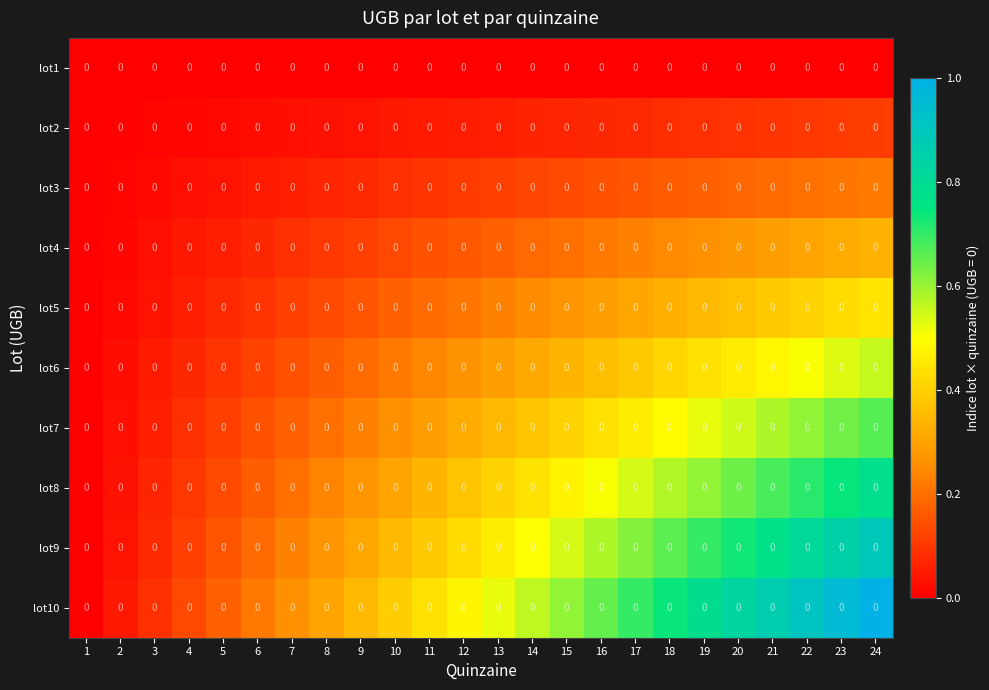

Reading left to right, extract all data points from this chart.

lot1: 1=0.0	2=0.0	3=0.0	4=0.0	5=0.0	6=0.0	7=0.0	8=0.0	9=0.0	10=0.0	11=0.0	12=0.0	13=0.0	14=0.0	15=0.0	16=0.0	17=0.0	18=0.0	19=0.0	20=0.0	21=0.0	22=0.0	23=0.0	24=0.0
lot2: 1=0.0	2=0.0	3=0.0	4=0.0	5=0.0	6=0.0	7=0.0	8=0.0	9=0.0	10=0.0	11=0.0	12=0.0	13=0.0	14=0.0	15=0.0	16=0.0	17=0.0	18=0.0	19=0.0	20=0.0	21=0.0	22=0.0	23=0.0	24=0.0
lot3: 1=0.0	2=0.0	3=0.0	4=0.0	5=0.0	6=0.0	7=0.0	8=0.0	9=0.0	10=0.0	11=0.0	12=0.0	13=0.0	14=0.0	15=0.0	16=0.0	17=0.0	18=0.0	19=0.0	20=0.0	21=0.0	22=0.0	23=0.0	24=0.0
lot4: 1=0.0	2=0.0	3=0.0	4=0.0	5=0.0	6=0.0	7=0.0	8=0.0	9=0.0	10=0.0	11=0.0	12=0.0	13=0.0	14=0.0	15=0.0	16=0.0	17=0.0	18=0.0	19=0.0	20=0.0	21=0.0	22=0.0	23=0.0	24=0.0
lot5: 1=0.0	2=0.0	3=0.0	4=0.0	5=0.0	6=0.0	7=0.0	8=0.0	9=0.0	10=0.0	11=0.0	12=0.0	13=0.0	14=0.0	15=0.0	16=0.0	17=0.0	18=0.0	19=0.0	20=0.0	21=0.0	22=0.0	23=0.0	24=0.0
lot6: 1=0.0	2=0.0	3=0.0	4=0.0	5=0.0	6=0.0	7=0.0	8=0.0	9=0.0	10=0.0	11=0.0	12=0.0	13=0.0	14=0.0	15=0.0	16=0.0	17=0.0	18=0.0	19=0.0	20=0.0	21=0.0	22=0.0	23=0.0	24=0.0
lot7: 1=0.0	2=0.0	3=0.0	4=0.0	5=0.0	6=0.0	7=0.0	8=0.0	9=0.0	10=0.0	11=0.0	12=0.0	13=0.0	14=0.0	15=0.0	16=0.0	17=0.0	18=0.0	19=0.0	20=0.0	21=0.0	22=0.0	23=0.0	24=0.0
lot8: 1=0.0	2=0.0	3=0.0	4=0.0	5=0.0	6=0.0	7=0.0	8=0.0	9=0.0	10=0.0	11=0.0	12=0.0	13=0.0	14=0.0	15=0.0	16=0.0	17=0.0	18=0.0	19=0.0	20=0.0	21=0.0	22=0.0	23=0.0	24=0.0
lot9: 1=0.0	2=0.0	3=0.0	4=0.0	5=0.0	6=0.0	7=0.0	8=0.0	9=0.0	10=0.0	11=0.0	12=0.0	13=0.0	14=0.0	15=0.0	16=0.0	17=0.0	18=0.0	19=0.0	20=0.0	21=0.0	22=0.0	23=0.0	24=0.0
lot10: 1=0.0	2=0.0	3=0.0	4=0.0	5=0.0	6=0.0	7=0.0	8=0.0	9=0.0	10=0.0	11=0.0	12=0.0	13=0.0	14=0.0	15=0.0	16=0.0	17=0.0	18=0.0	19=0.0	20=0.0	21=0.0	22=0.0	23=0.0	24=0.0